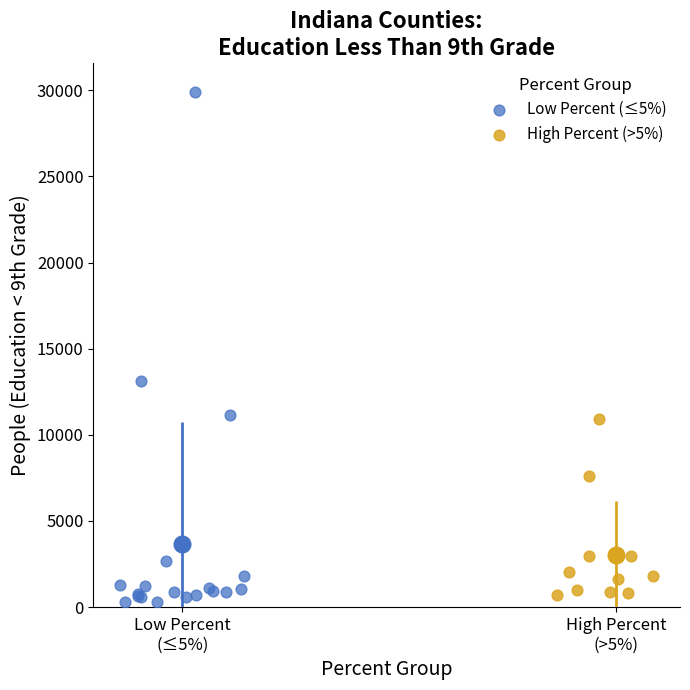

Which series contains the highest Y value?

Low Percent (≤5%)